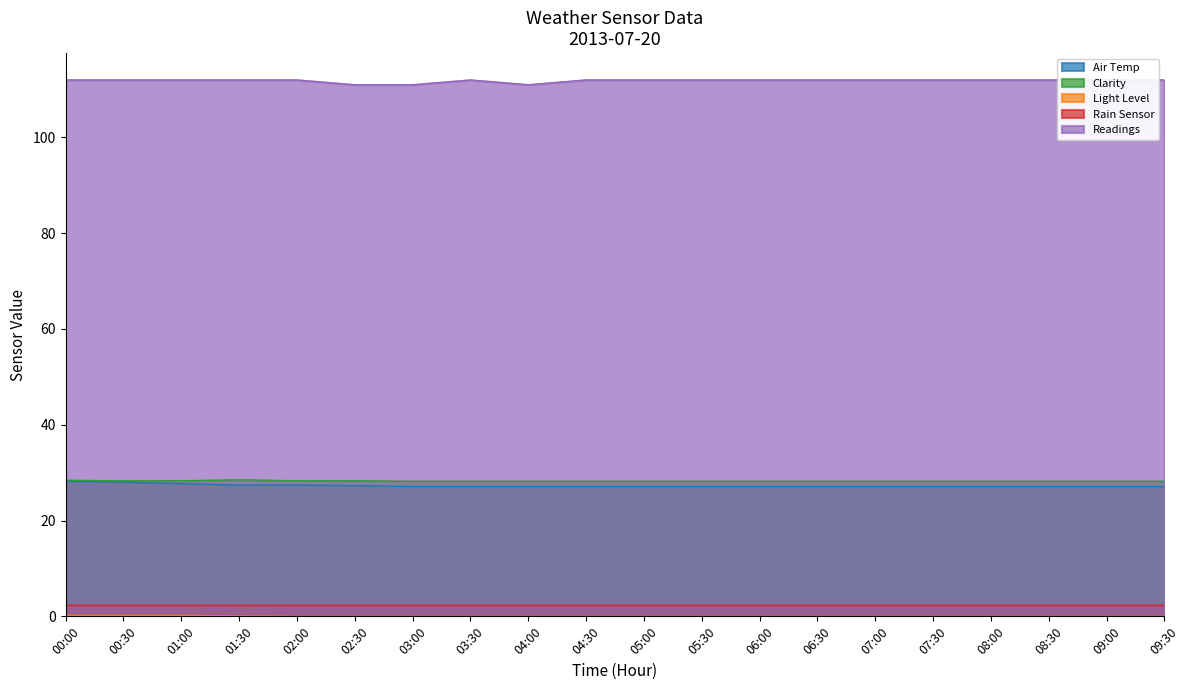

True or false: Air Temp has more than 2 interior local peaks.

False